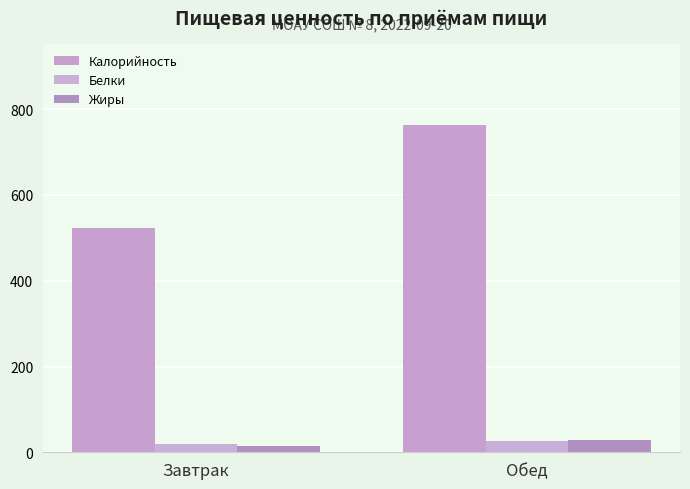

Reading left to right, what are all the values shown in this chart?

Калорийность: 524.1	762.2
Белки: 18.5	26.7
Жиры: 15.0	28.1